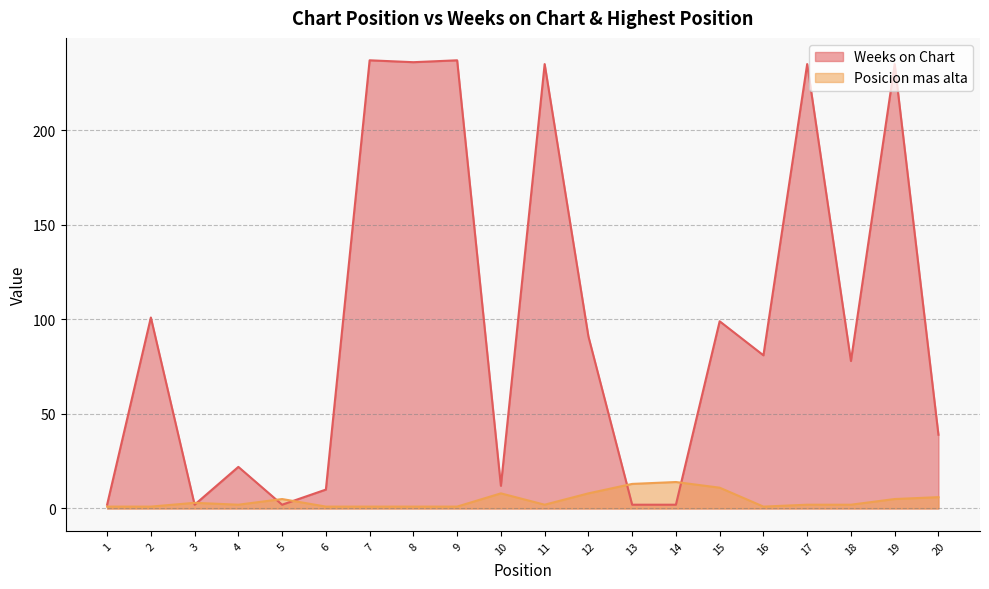

At how many categories does at least one series exceed 95?

8